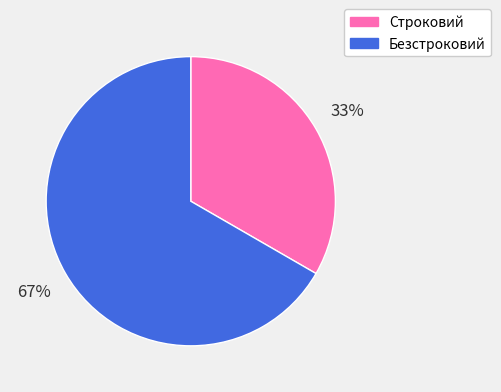

Which category has the smallest portion of the pie?

Строковий